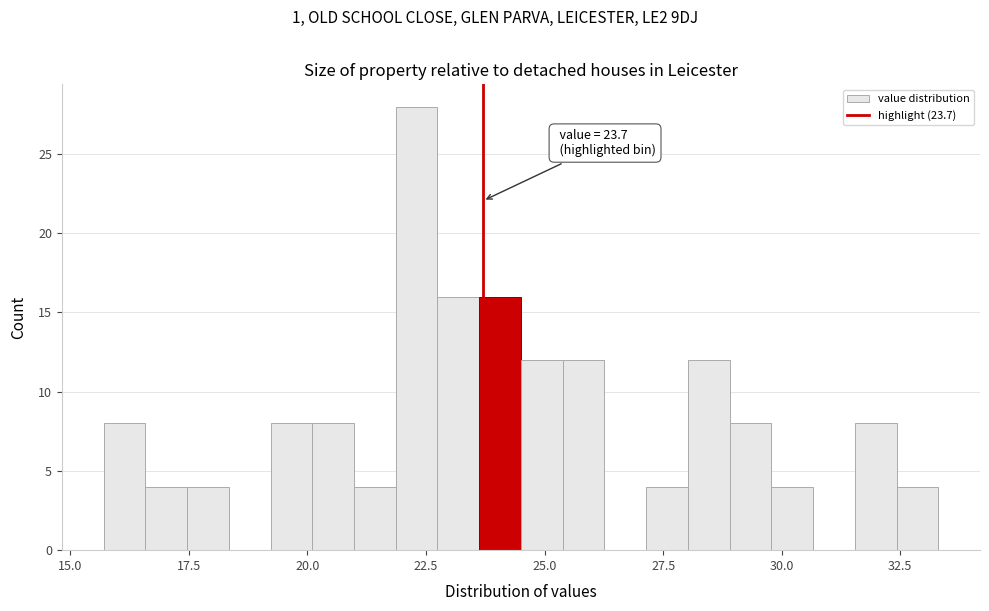

Read against the x-axis, roughly where is the centre of the tallest bar?

22.5